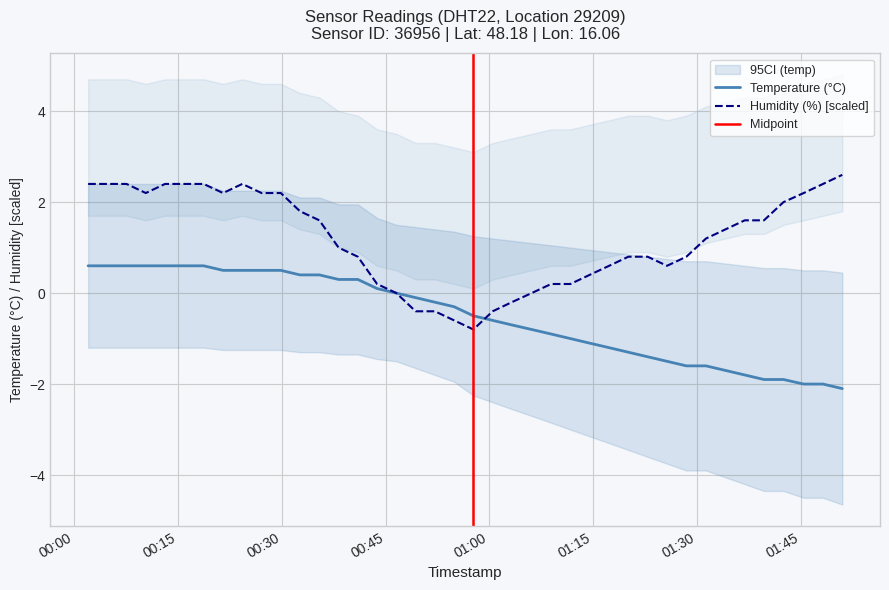

In humidity, how many points are lower than both neighbors (excluding endpoints)?

4